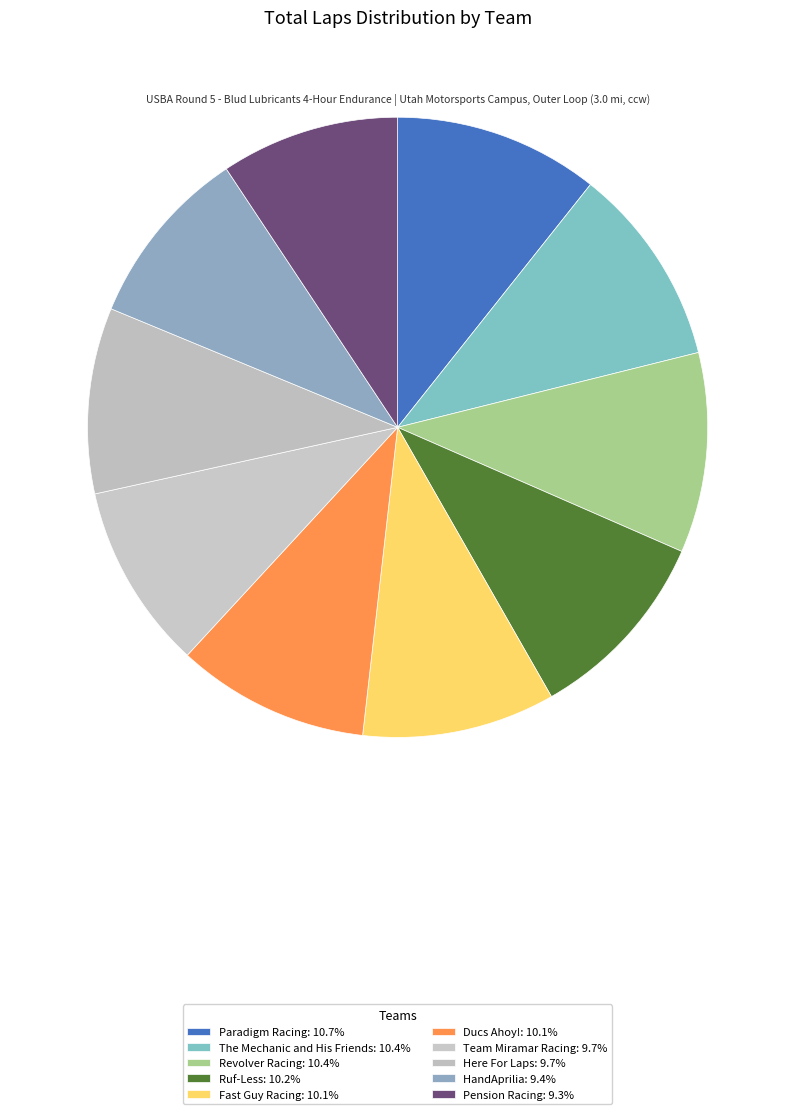

True or false: Ducs Ahoy! accounts for 22% of the total.

False